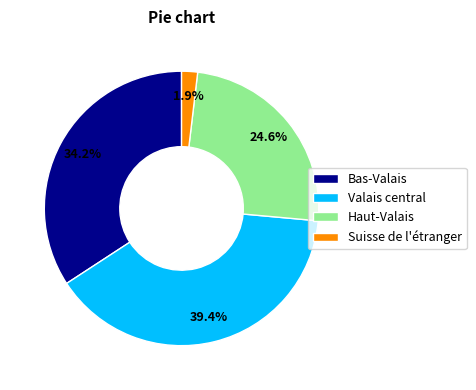

Which has a higher value, Suisse de l'étranger or Valais central?

Valais central